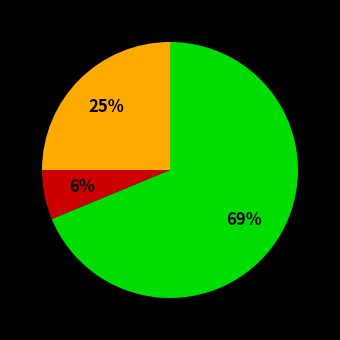

Is there a majority slice in this chart?

Yes